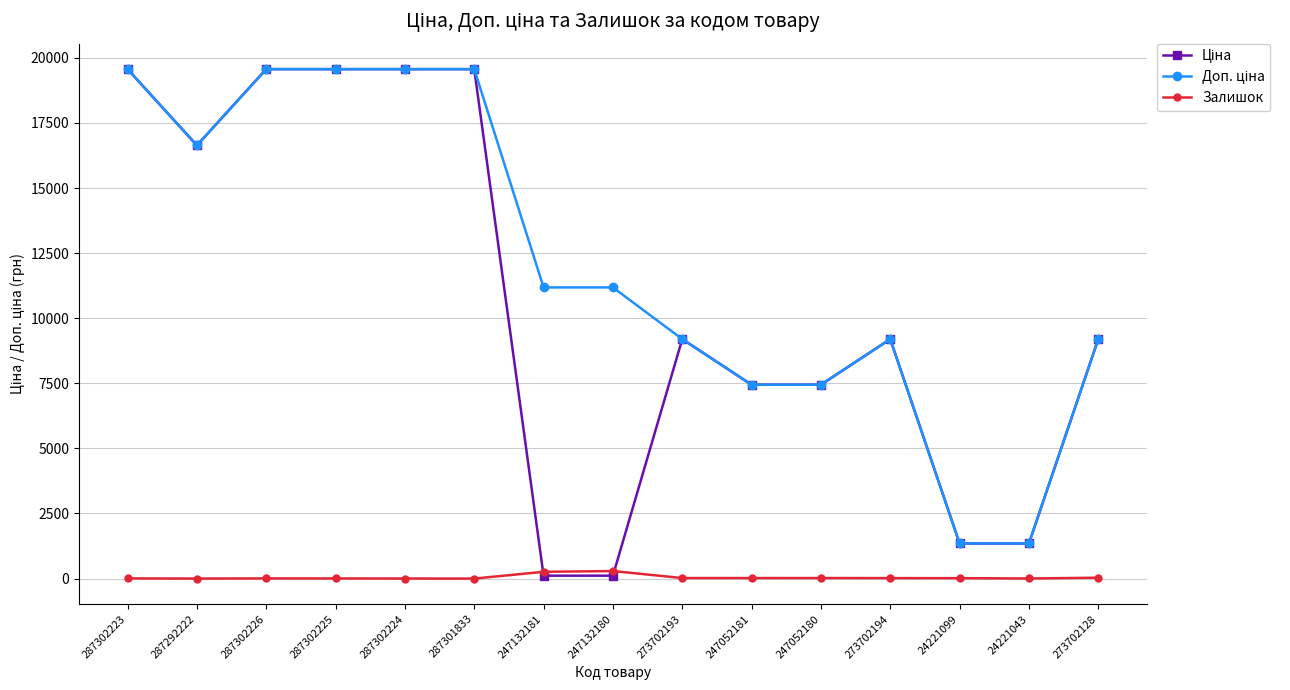

True or false: Залишок has more than 2 points higher than both neighbors.

True